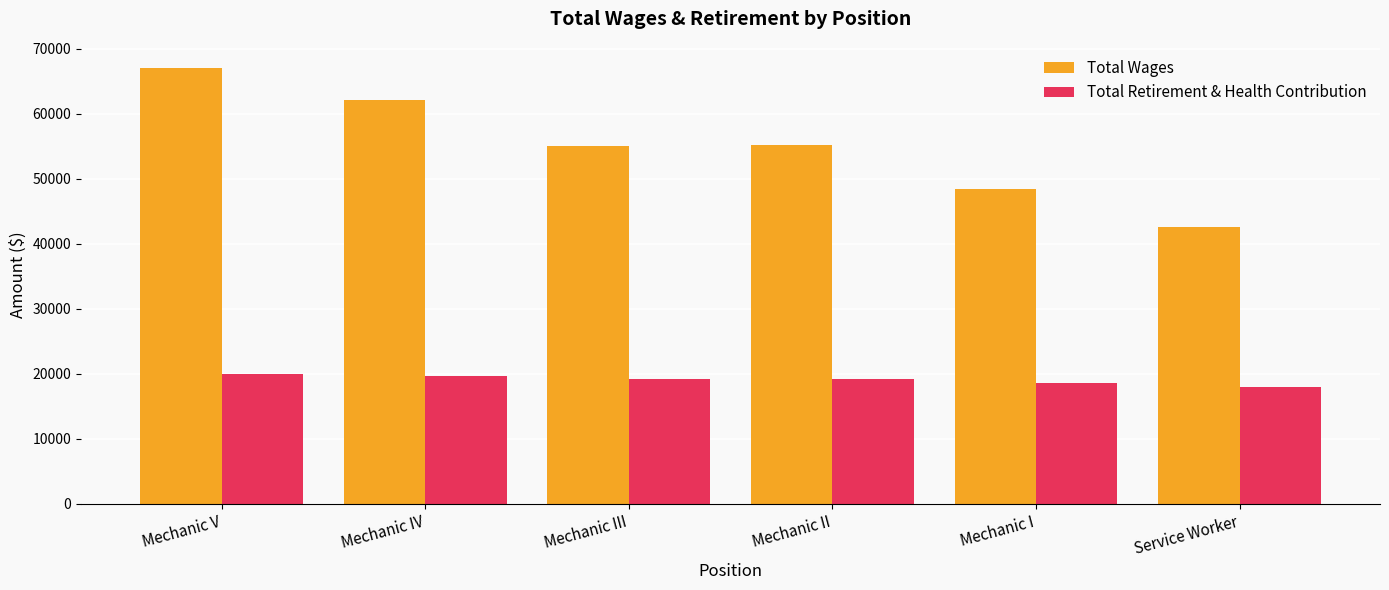

What position from the right is Mechanic III?

4